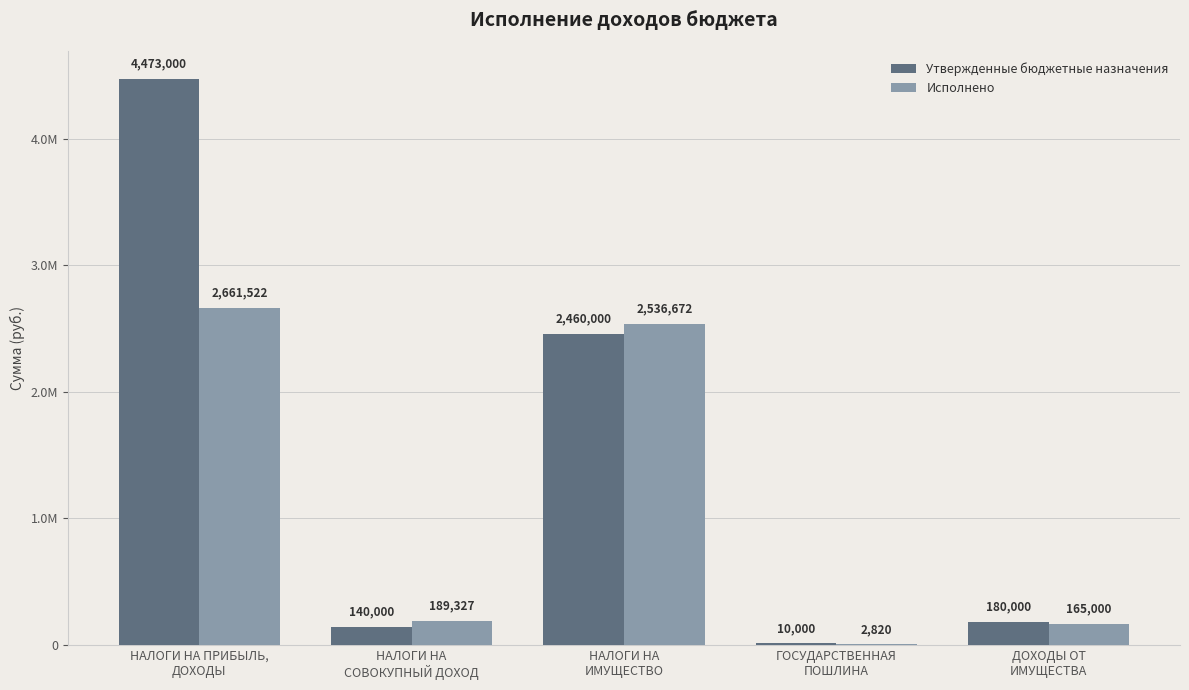

What is the average value of the Утвержденные бюджетные назначения series?

1452600.0